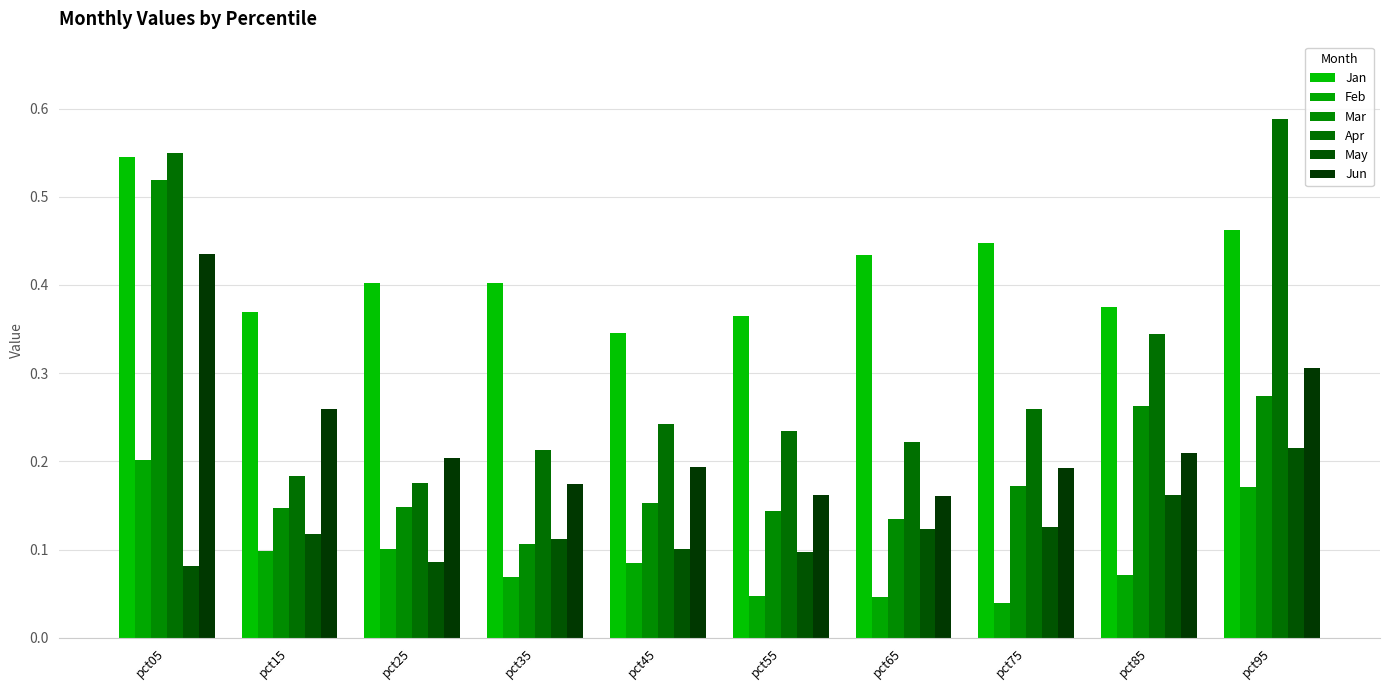

Which series has the largest total across all categories?

Jan